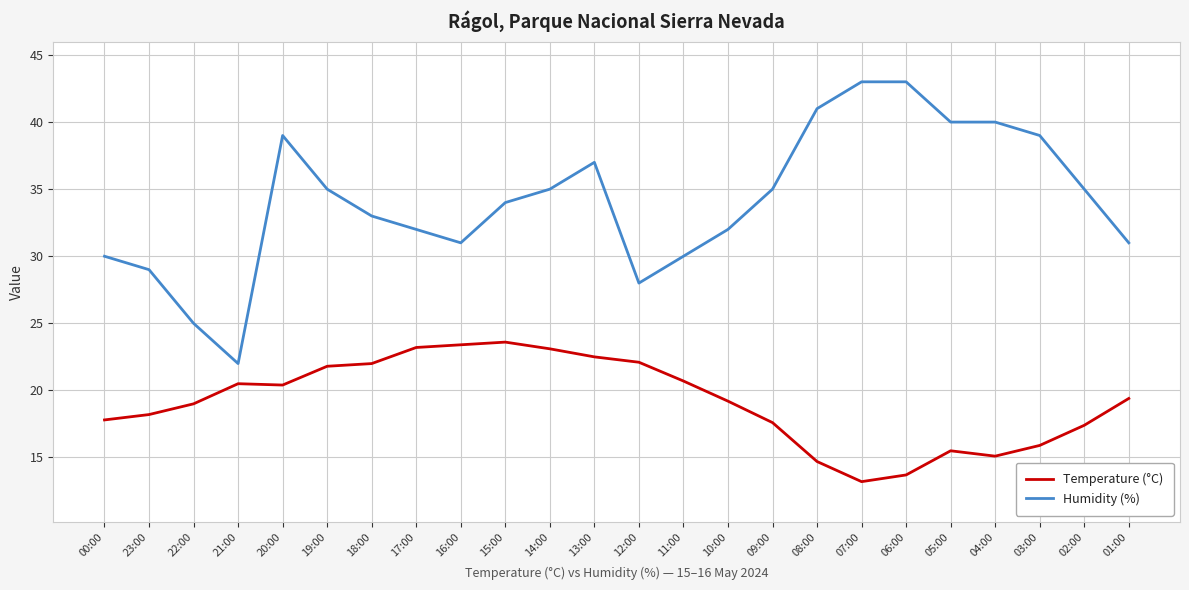

What is the difference between the second highest and minimum values in the Humidity (%) series?

21.0